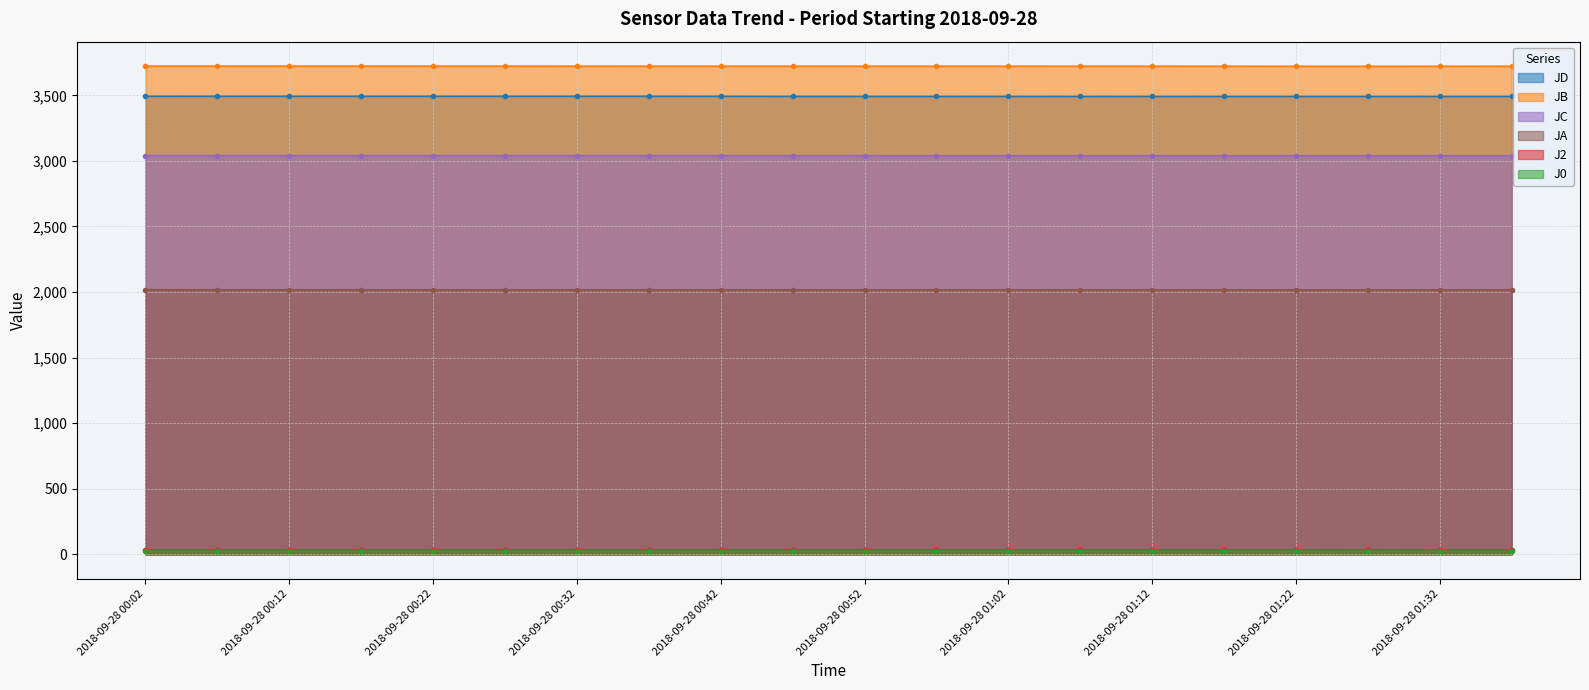

At which category is the sum across all series the highest?

2018-09-28 00:02